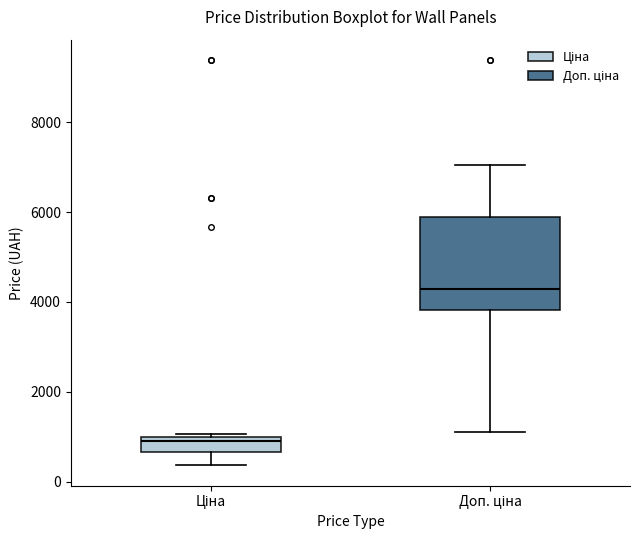

Reading left to right, transcribe this box plot: for each box, give where its median line is, the range the box spans, and where its two whiskers end, as read against the y-axis. The values are not printed on the chart, so give them approximately, as read against the axis.

Ціна: median 800, box 600 to 1000, whiskers 400 to 1000 (just above the box's upper edge)
Доп. ціна: median 4200, box 3800 to 5800, whiskers 1200 to 7000